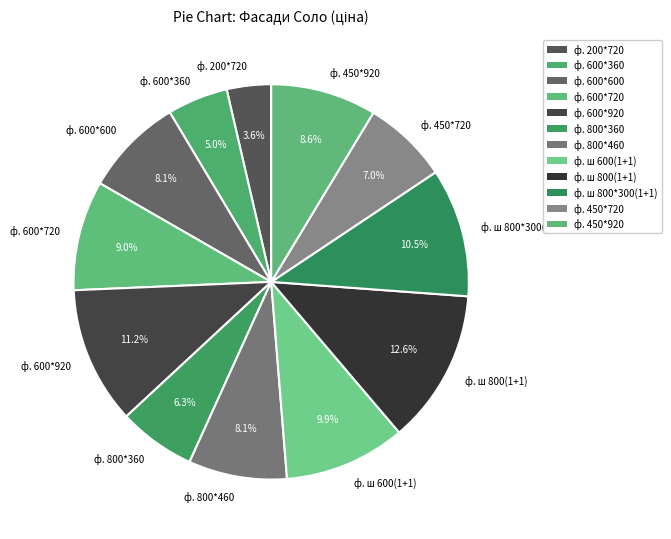

What is the total percentage of ф. 600*360 and ф. 800*360?

11.3%